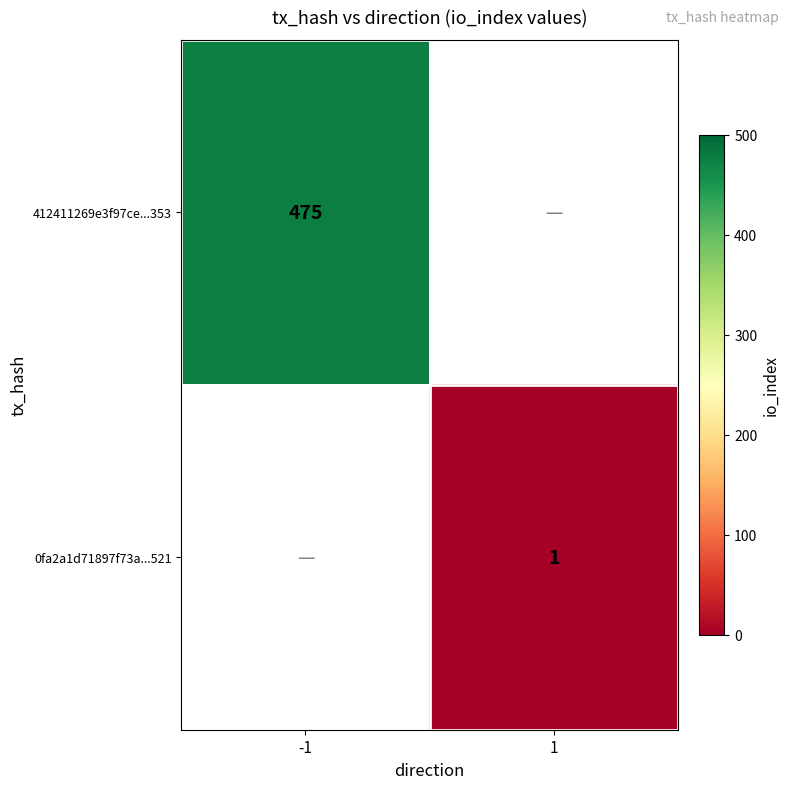

The 0fa2a1d71897f73a...521 series shows 1 at 1. True or false?

True